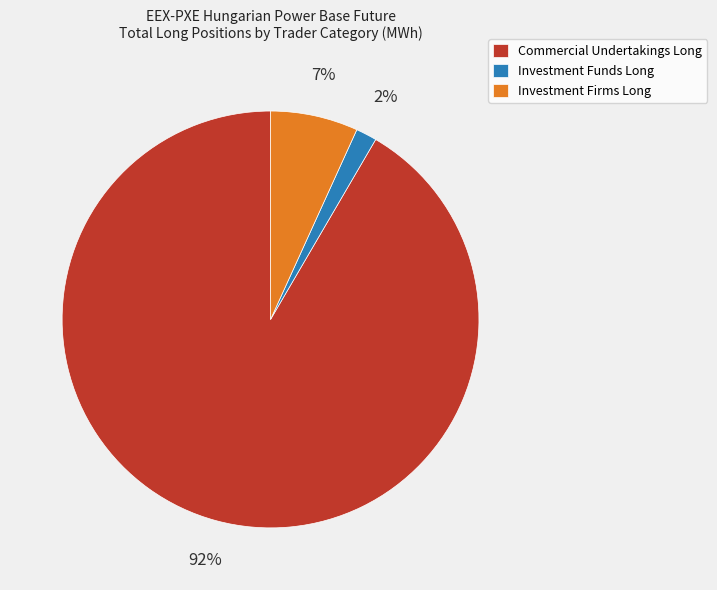

Is the sum of Investment Funds Long and Investment Firms Long greater than half?

No